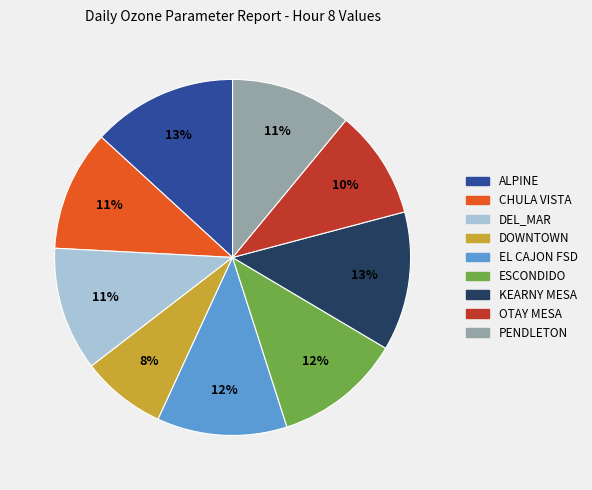

Which slice is the smallest?

DOWNTOWN